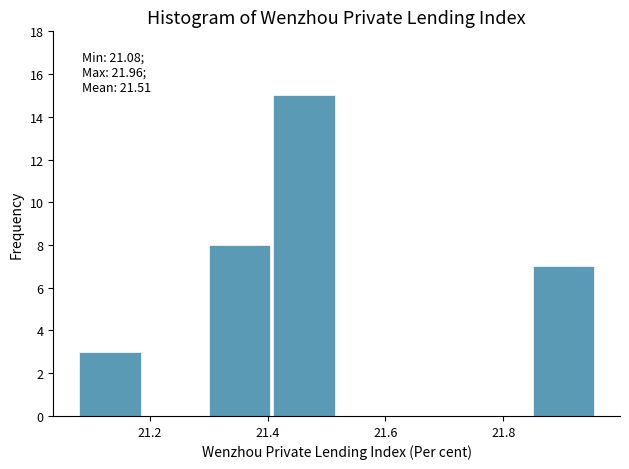

Over which range of the x-axis is the bar tallest?

21.41 to 21.52